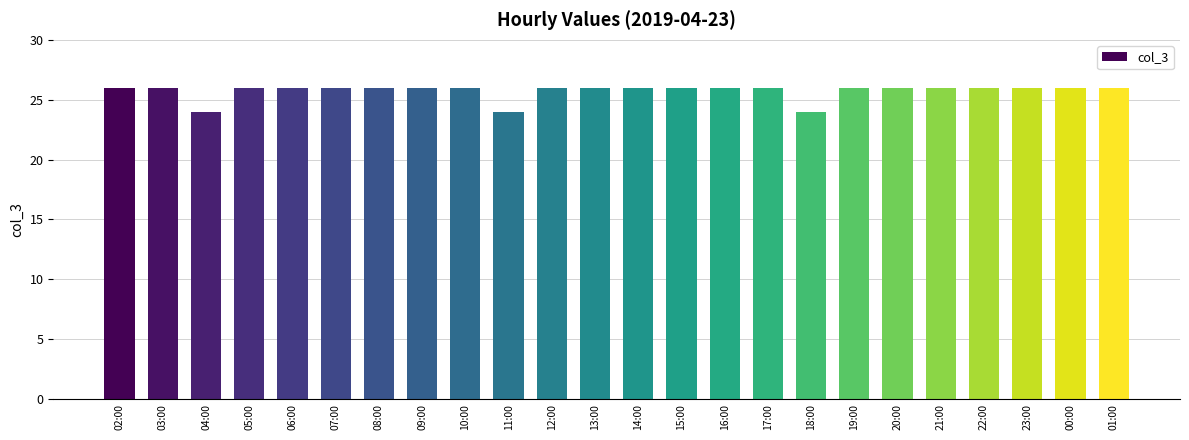

Reading right to left, list all the values displayed in this chart.

01:00=26	00:00=26	23:00=26	22:00=26	21:00=26	20:00=26	19:00=26	18:00=24	17:00=26	16:00=26	15:00=26	14:00=26	13:00=26	12:00=26	11:00=24	10:00=26	09:00=26	08:00=26	07:00=26	06:00=26	05:00=26	04:00=24	03:00=26	02:00=26